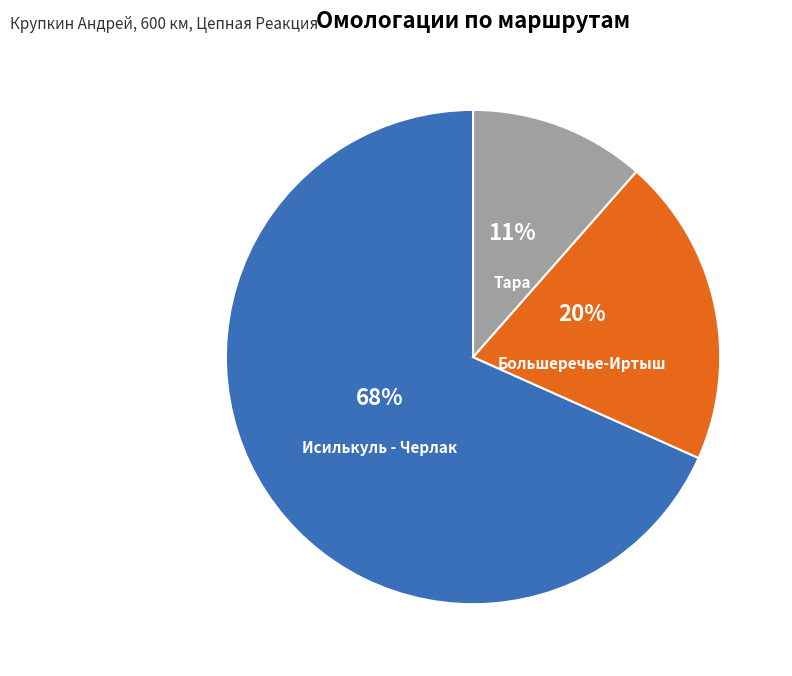

What is the ratio of the value at Исилькуль - Черлак to the value at Большеречье-Иртыш?

3.4